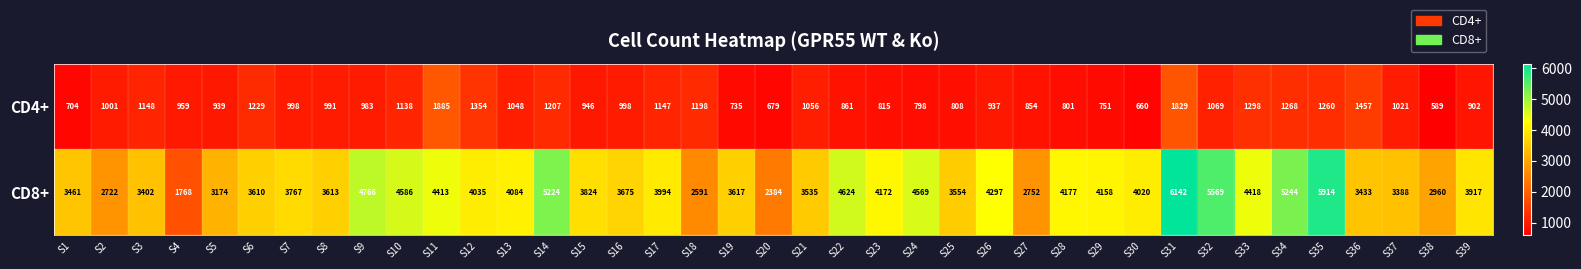

How many data points in CD4+ are less than 998?

19